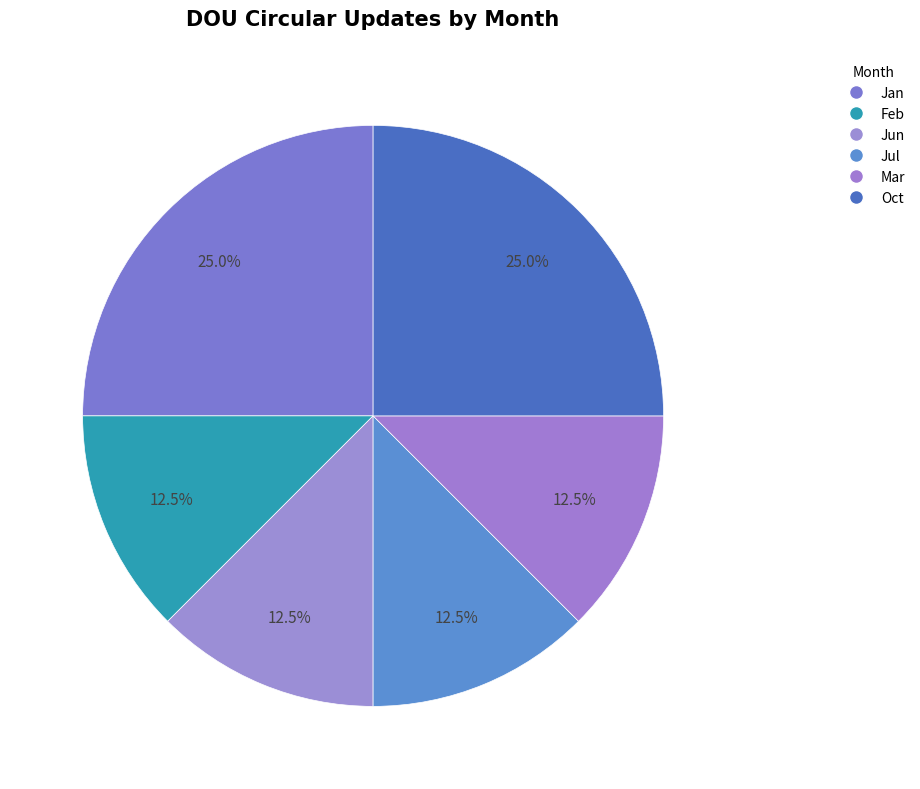

Does any single category account for the majority?

No